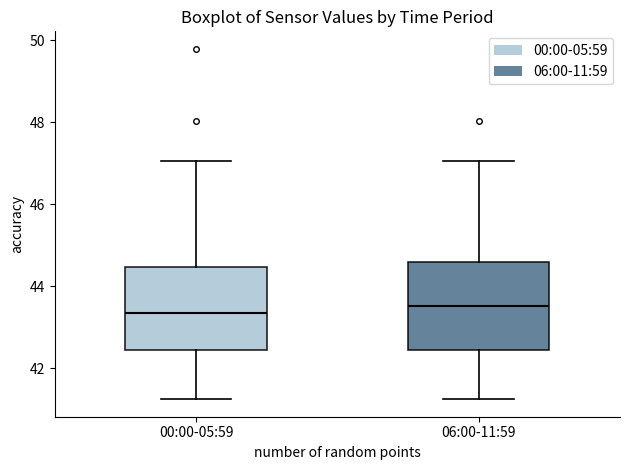

Reading left to right, transcribe this box plot: for each box, give where its median line is, the range the box spans, and where its two whiskers end, as read against the y-axis. The values are not printed on the chart, so give them approximately, as read against the axis.

00:00-05:59: median 43.4, box 42.4 to 44.4, whiskers 41.2 to 47.0
06:00-11:59: median 43.6, box 42.4 to 44.6, whiskers 41.2 to 47.0